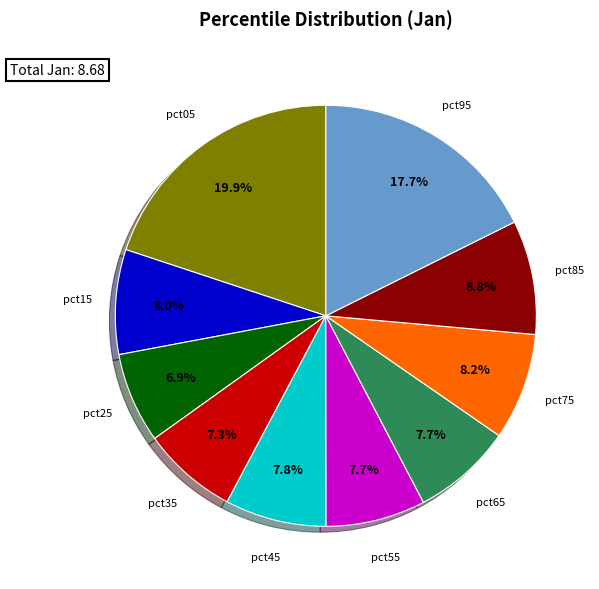

Is there a majority slice in this chart?

No